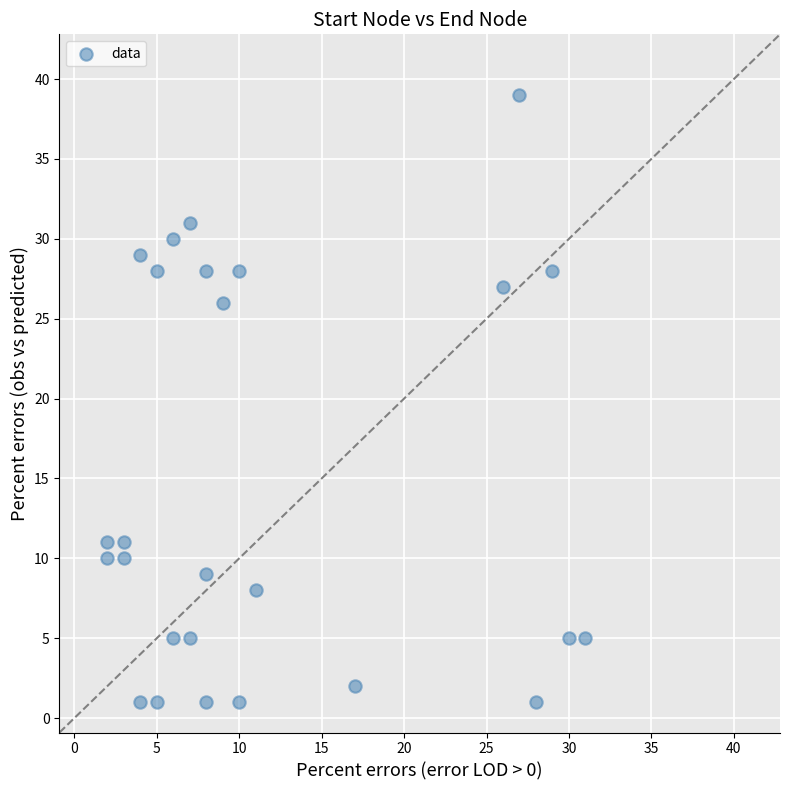

What is the range of X values (max minus min)?

29